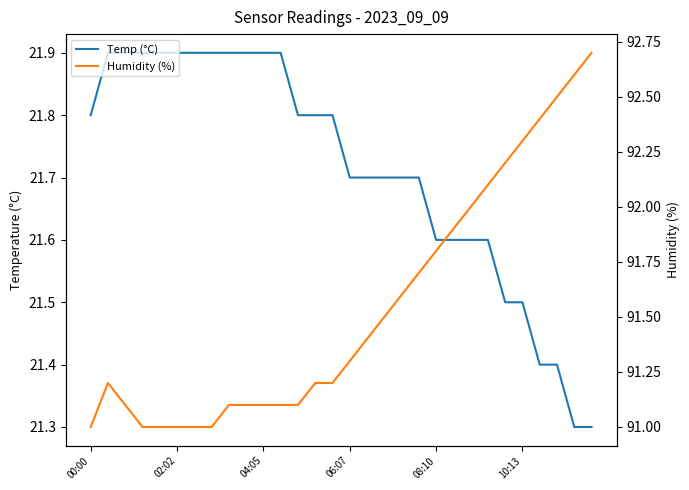

True or false: Humidity (%) and Temp (°C) cross at least once.

False